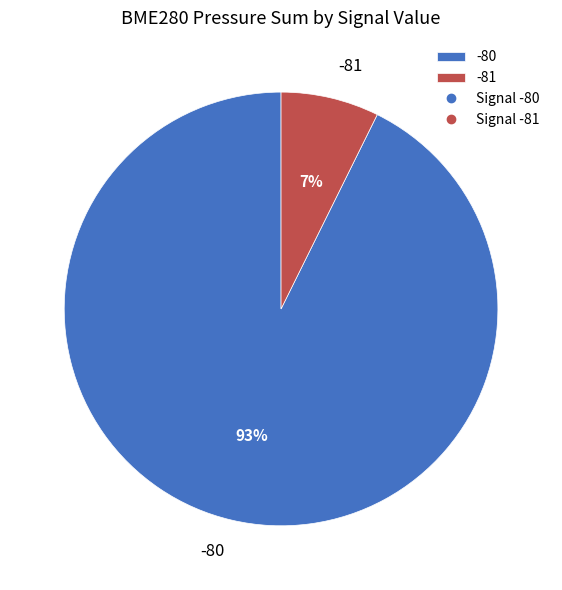

Which category has the biggest portion of the pie?

-80